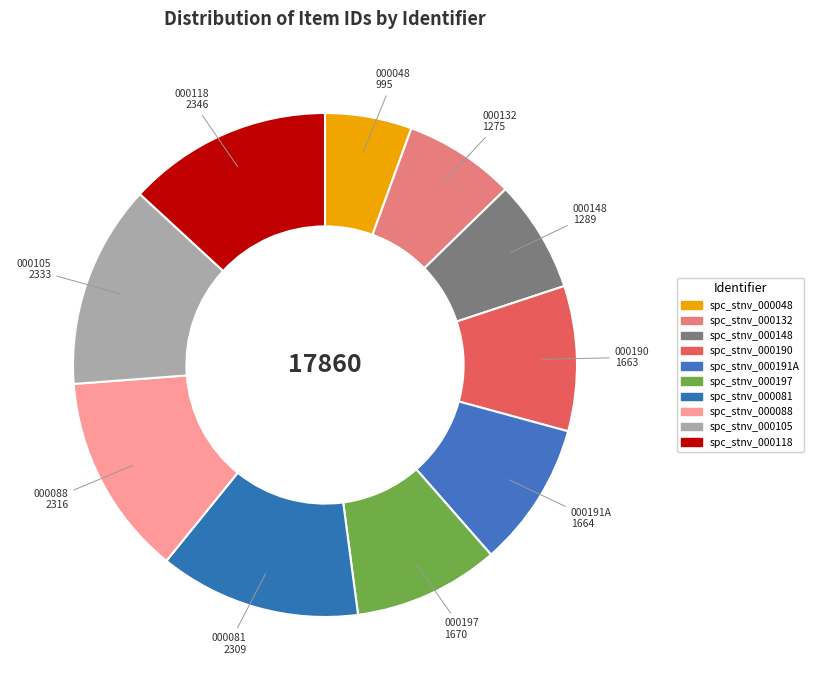

To the nearest percent, what percentage of the pie is spc_stnv_000081?

13%